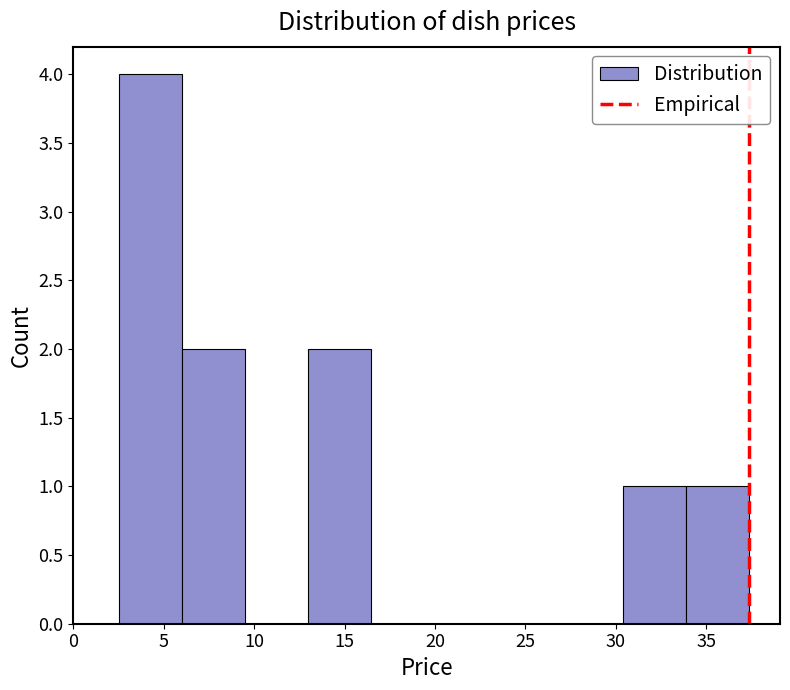

Reading left to right, transcribe this chart: for each bar, give the range it covers on the x-axis and its height. Neither the bar edges nor the heights are printed on the chart, so give them approximately, as read against the axes.

2.5 to 6.0: 4
6.0 to 9.5: 2
9.5 to 13.0: 0
13.0 to 16.5: 2
16.5 to 20.0: 0
20.0 to 23.5: 0
23.5 to 27.0: 0
27.0 to 30.5: 0
30.5 to 34.0: 1
34.0 to 37.5: 1